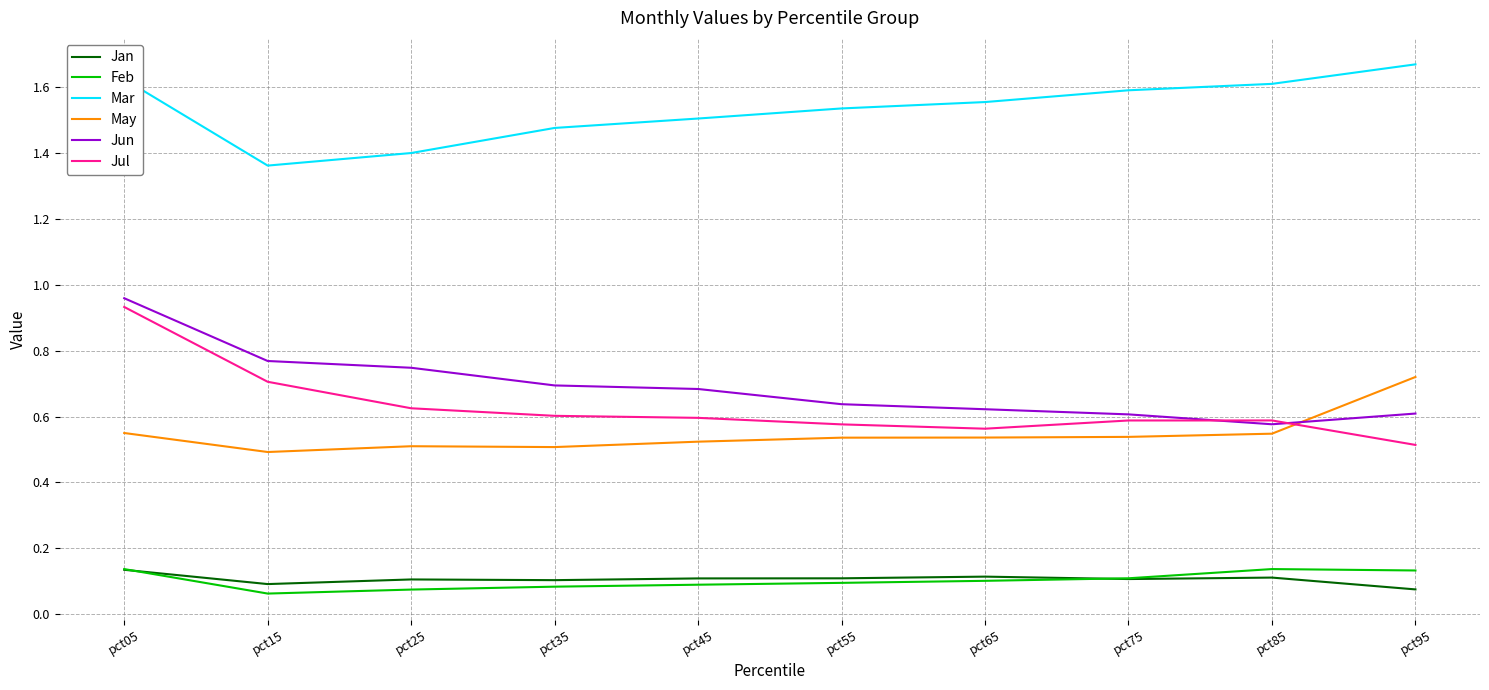

How many categories are shown in the chart?

10